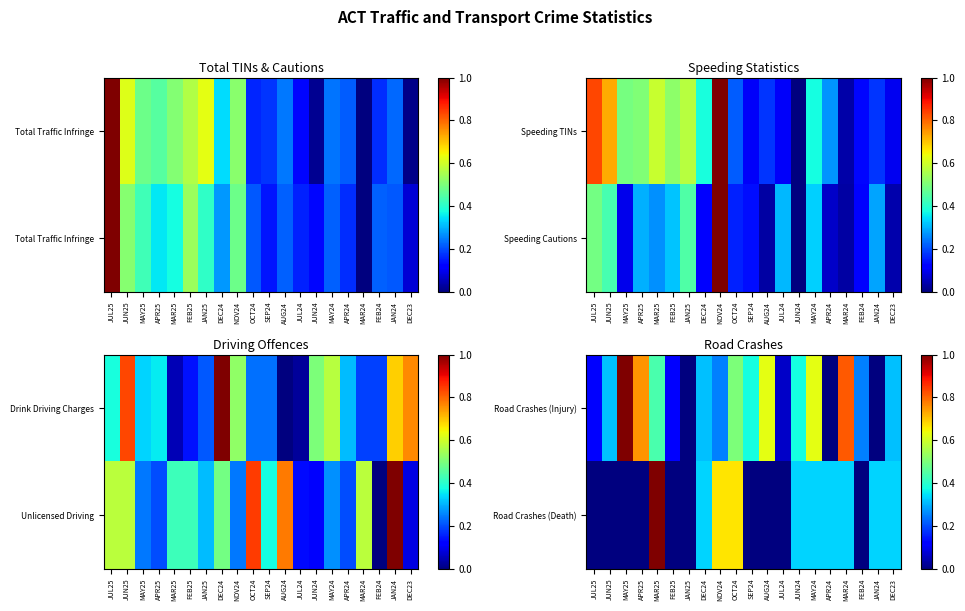

True or false: Road Crashes (Injury) has a value of 0.4 at JUN24.

True